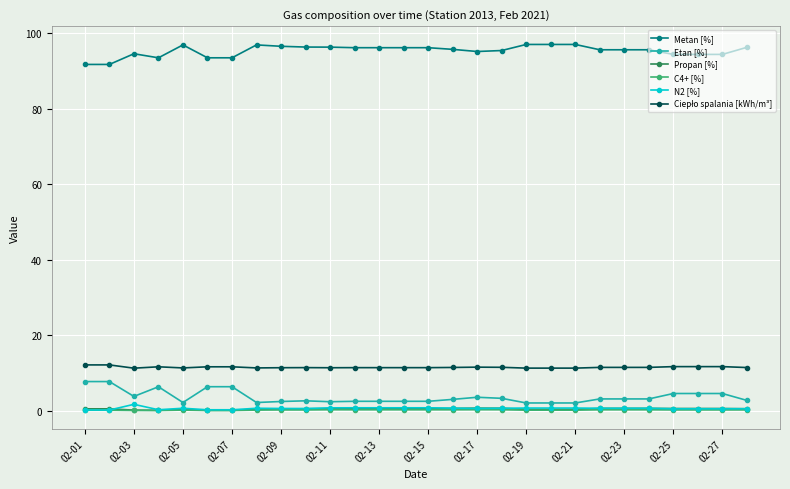

True or false: N2 [%] has more than 1 points higher than both neighbors.

True